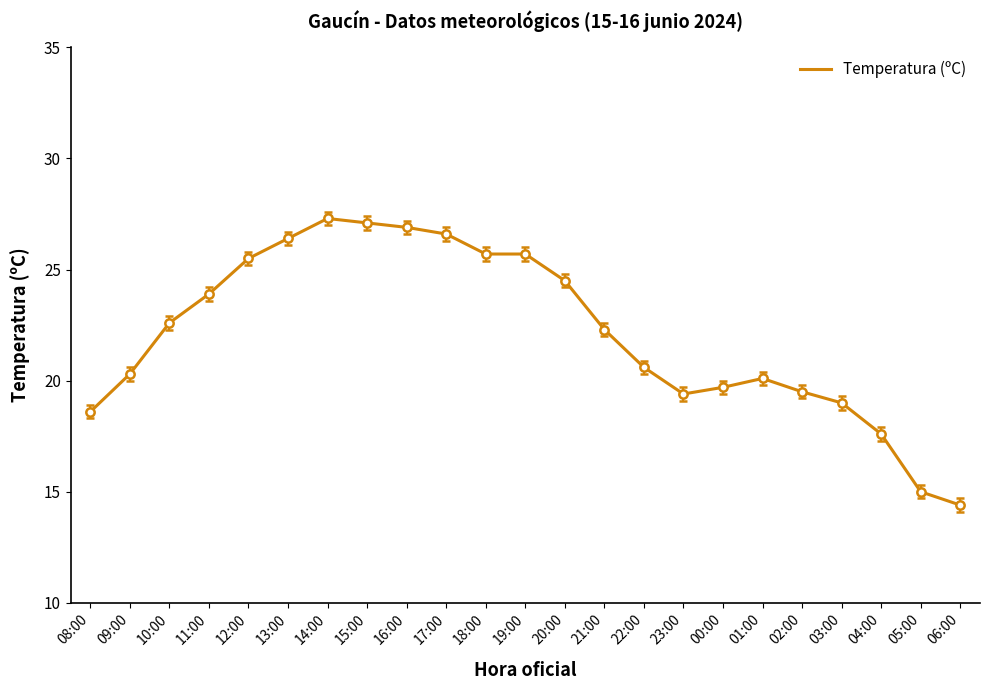

What position from the right is 10:00?

21